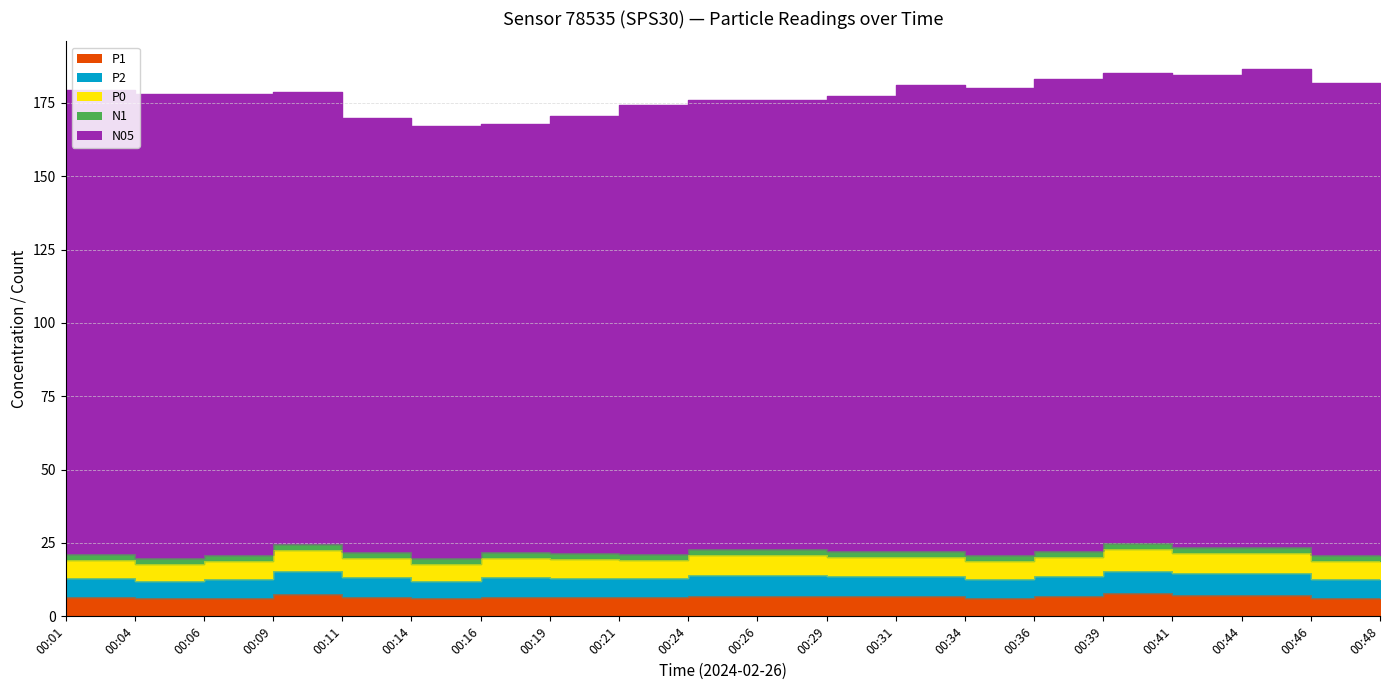

List the labels in order of P1 value, largest first.

00:39, 00:09, 00:41, 00:44, 00:24, 00:26, 00:48, 00:29, 00:31, 00:36, 00:11, 00:16, 00:19, 00:01, 00:21, 00:06, 00:34, 00:46, 00:04, 00:14